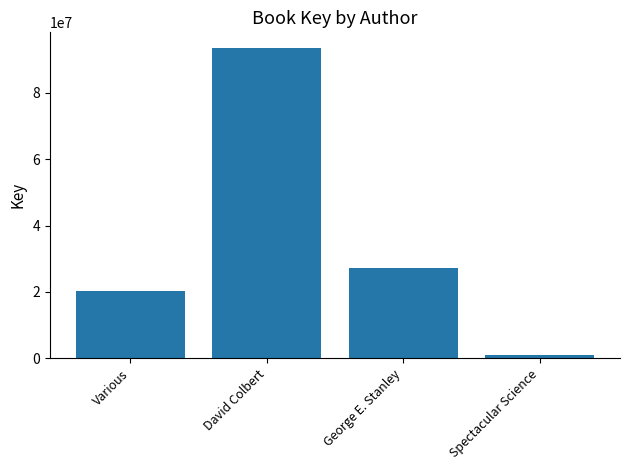

What position from the right is Spectacular Science?

1